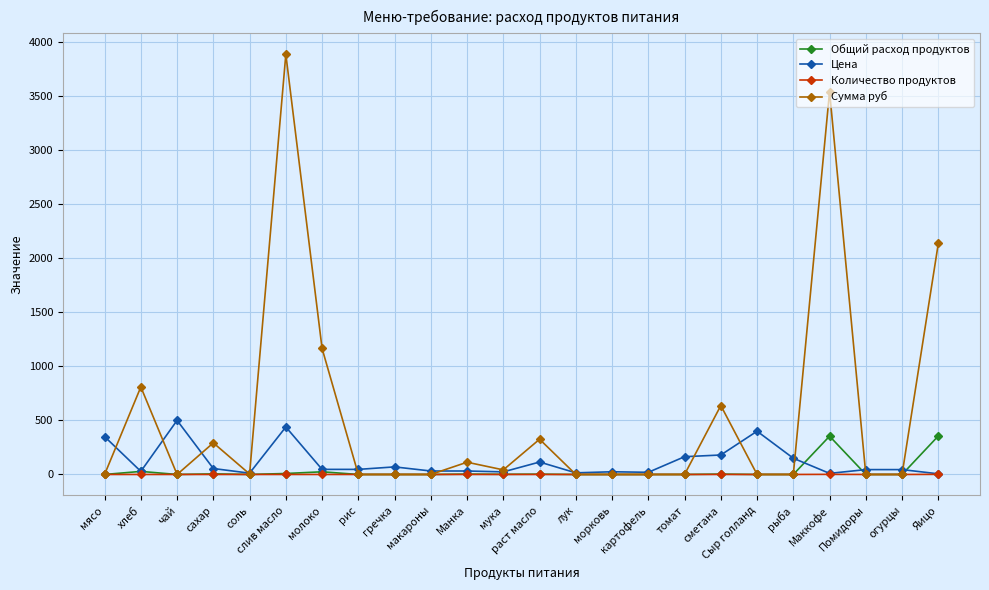

Which series has the largest range (max minus min)?

Сумма руб